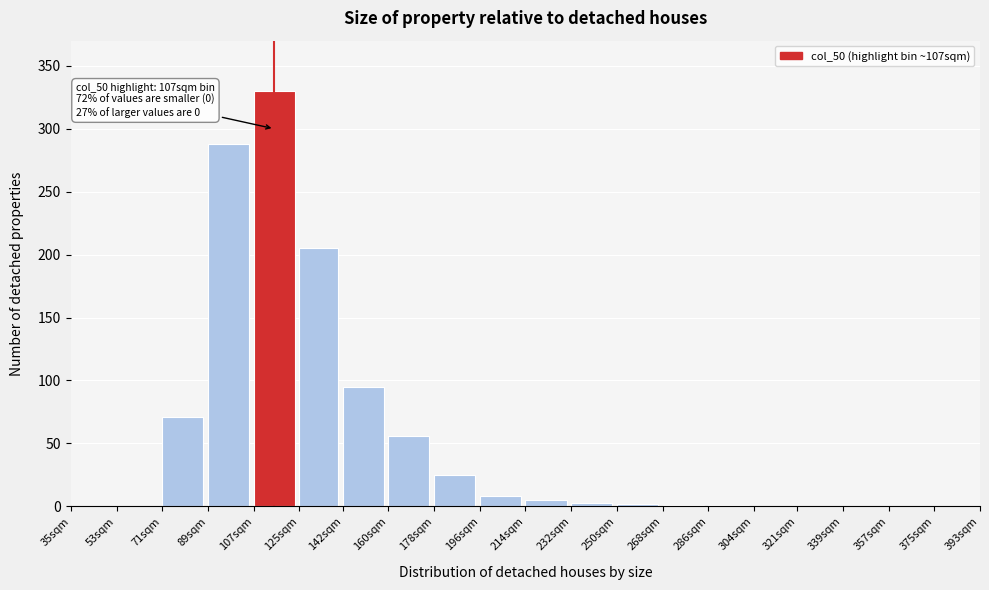

Which has a higher value, 160sqm or 196sqm?

160sqm